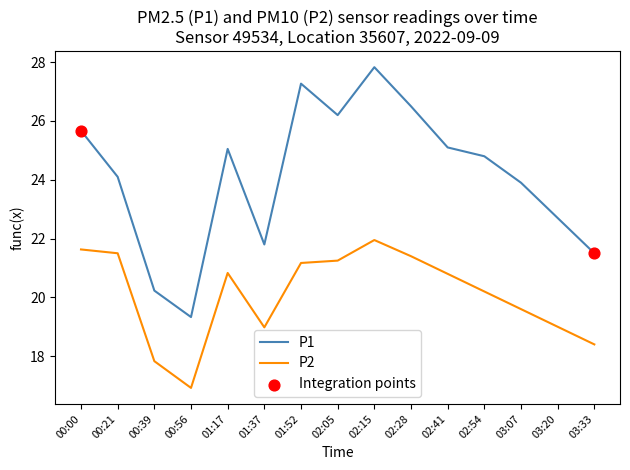

Which series has the largest range (max minus min)?

P1